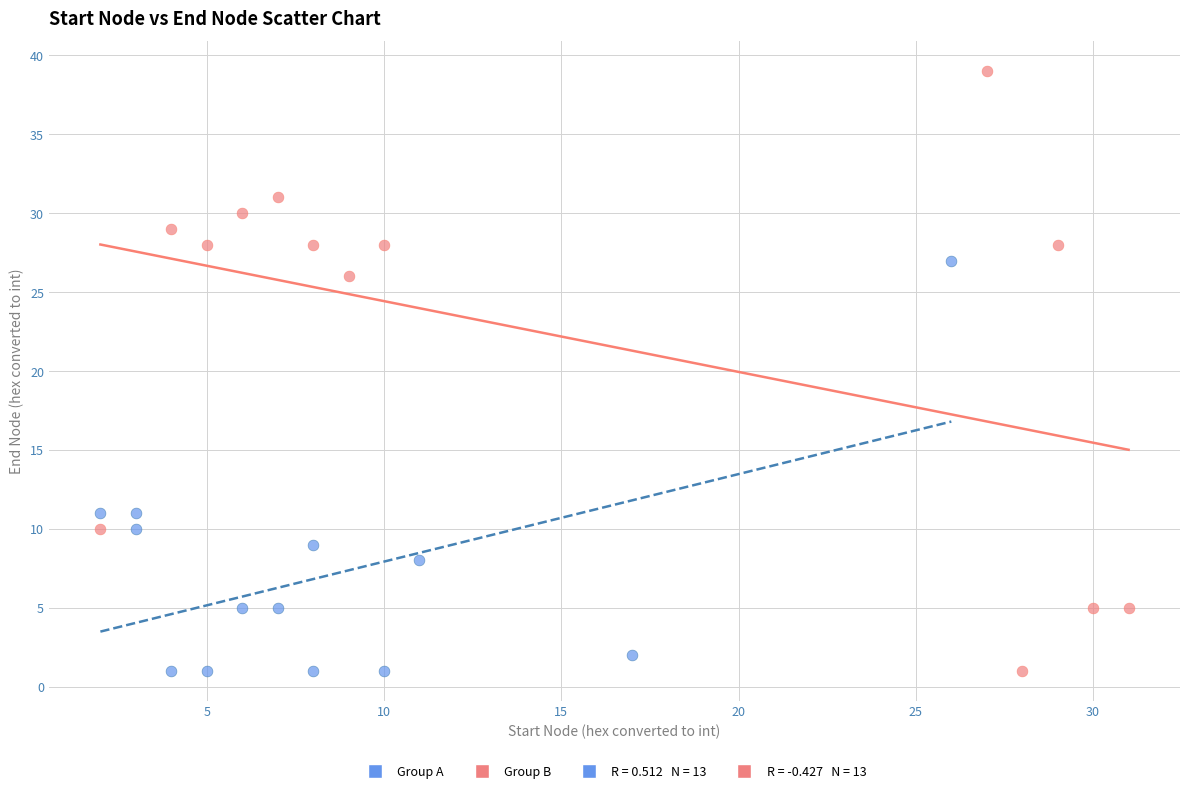

Which series has the largest Y range (max minus min)?

Group B